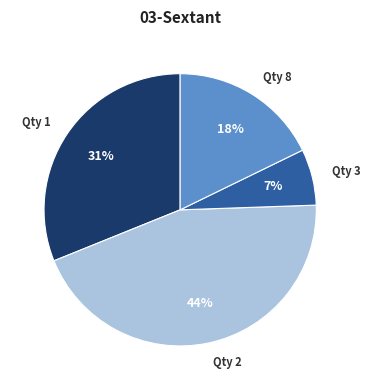

To the nearest percent, what is the average slice percentage?

25%